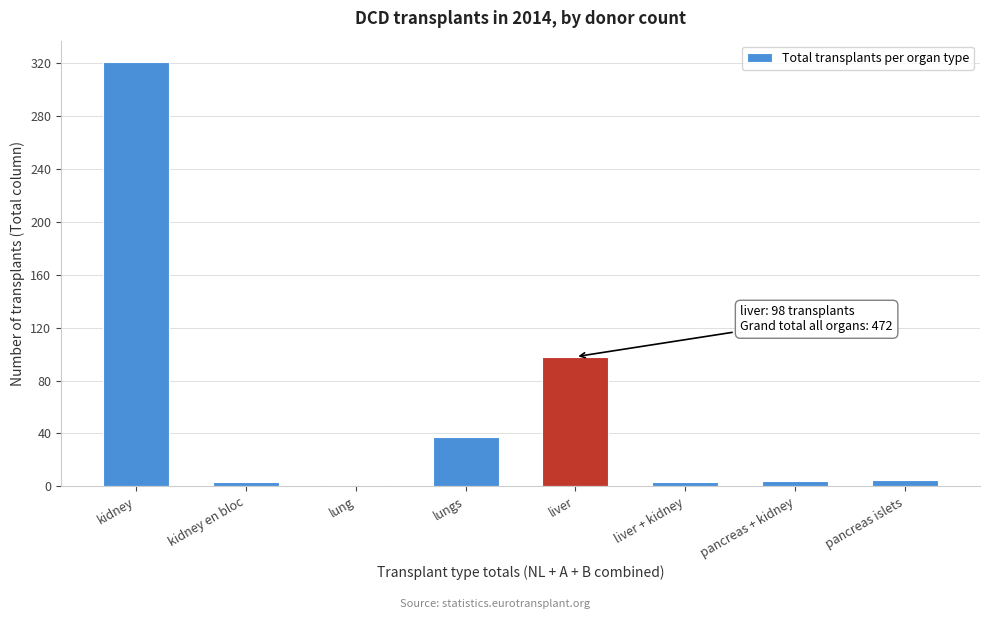

Which label corresponds to the largest value in the chart?

kidney